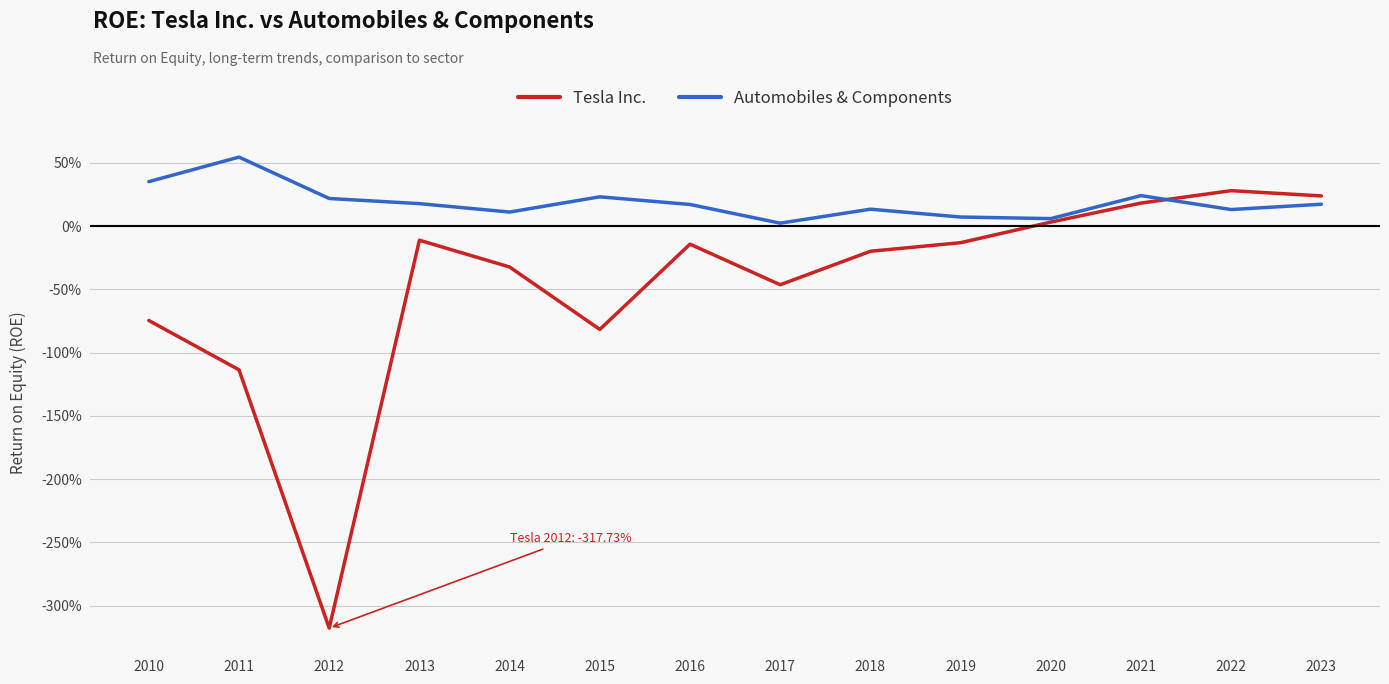

Where does the Tesla Inc. series first go above 0?

2020